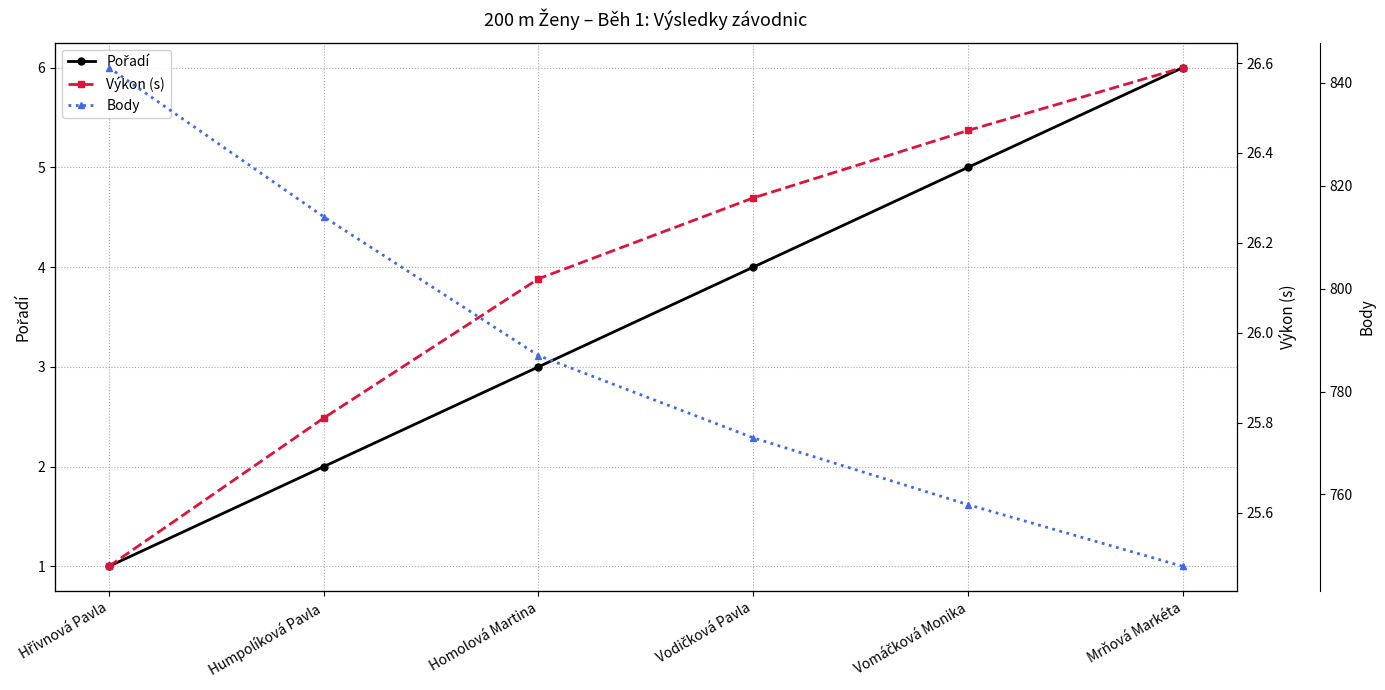

True or false: Body and Výkon (s) cross at least once.

False